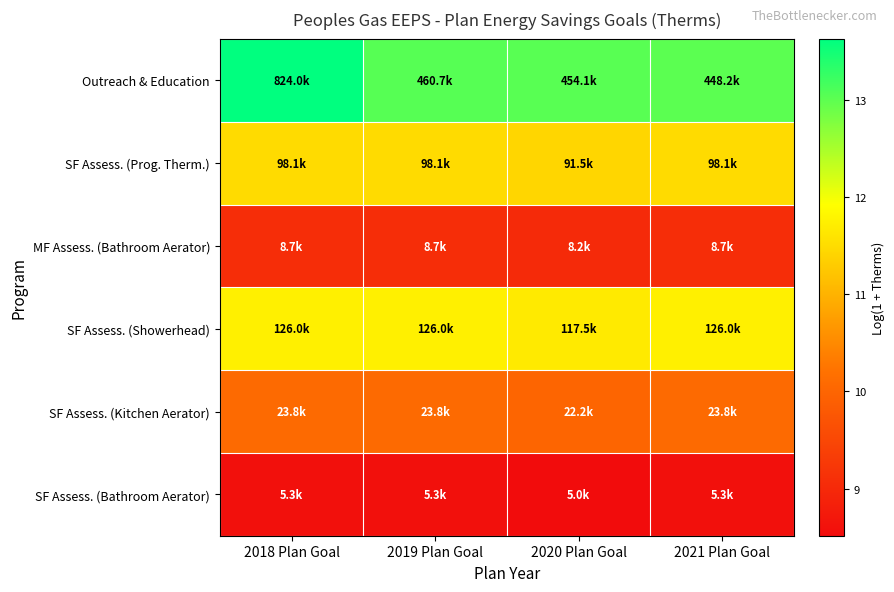

Reading right to left, extract all data points from this chart.

Outreach & Education: 2021 Plan Goal=13.0	2020 Plan Goal=13.0	2019 Plan Goal=13.0	2018 Plan Goal=13.6
SF Assess. (Prog. Therm.): 2021 Plan Goal=11.5	2020 Plan Goal=11.4	2019 Plan Goal=11.5	2018 Plan Goal=11.5
MF Assess. (Bathroom Aerator): 2021 Plan Goal=9.1	2020 Plan Goal=9.0	2019 Plan Goal=9.1	2018 Plan Goal=9.1
SF Assess. (Showerhead): 2021 Plan Goal=11.7	2020 Plan Goal=11.7	2019 Plan Goal=11.7	2018 Plan Goal=11.7
SF Assess. (Kitchen Aerator): 2021 Plan Goal=10.1	2020 Plan Goal=10.0	2019 Plan Goal=10.1	2018 Plan Goal=10.1
SF Assess. (Bathroom Aerator): 2021 Plan Goal=8.6	2020 Plan Goal=8.5	2019 Plan Goal=8.6	2018 Plan Goal=8.6